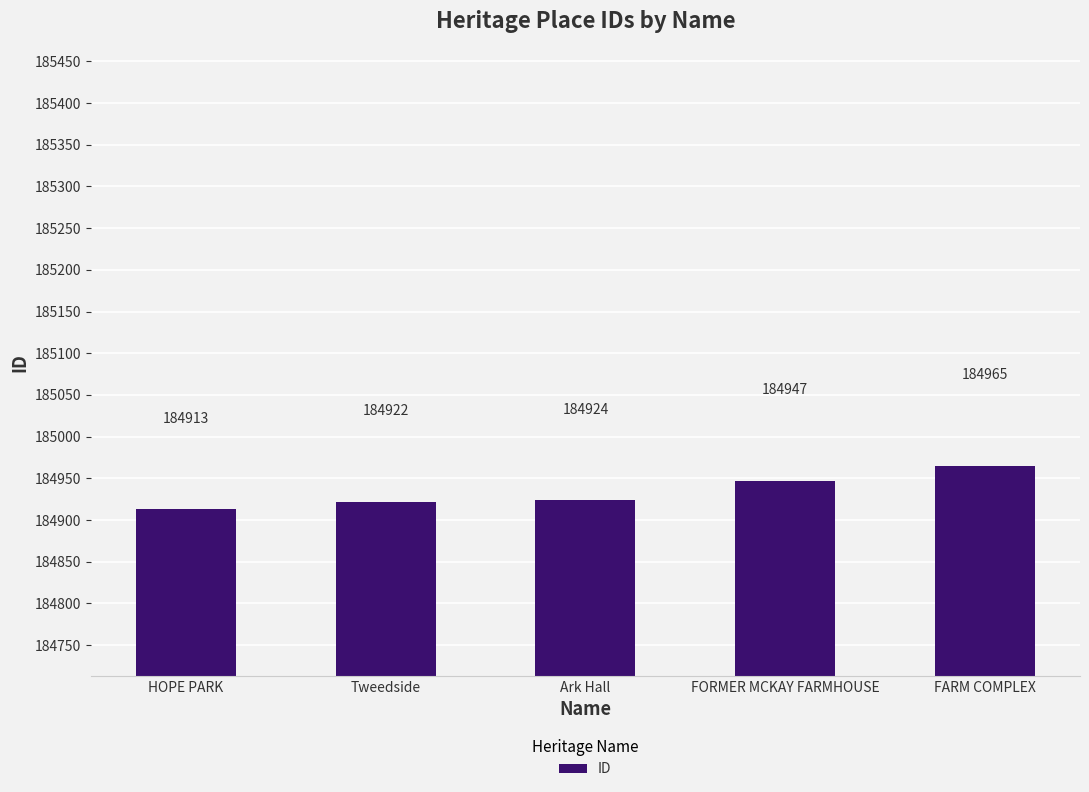

Reading left to right, transcribe all the data shown in this chart.

HOPE PARK=184913	Tweedside=184922	Ark Hall=184924	FORMER MCKAY FARMHOUSE=184947	FARM COMPLEX=184965